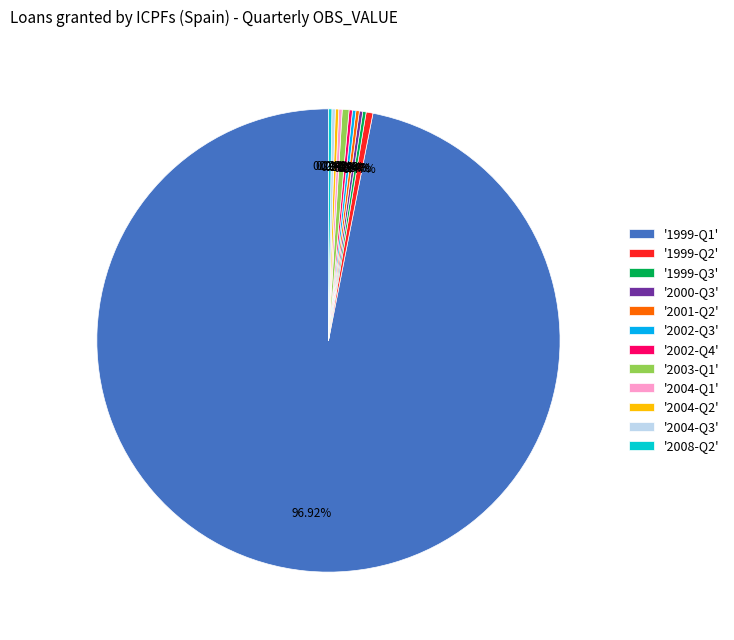

Is there any slice that represents more than half of the pie?

Yes